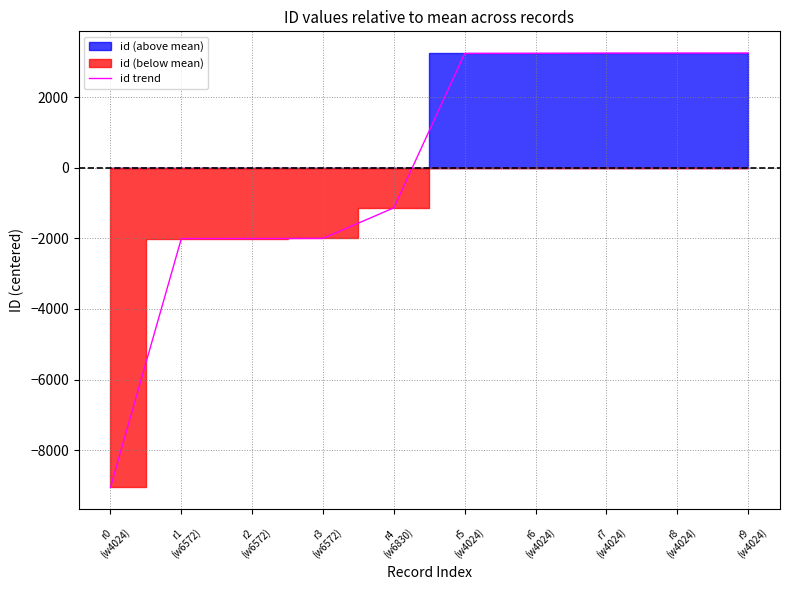

What position from the left is r7
(w4024)?

8